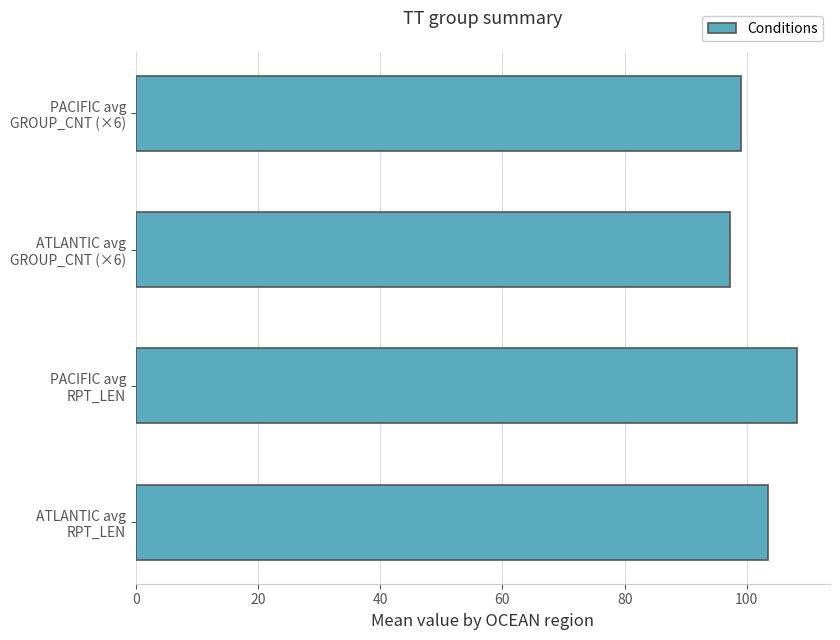

What is the sum of all values?

407.9